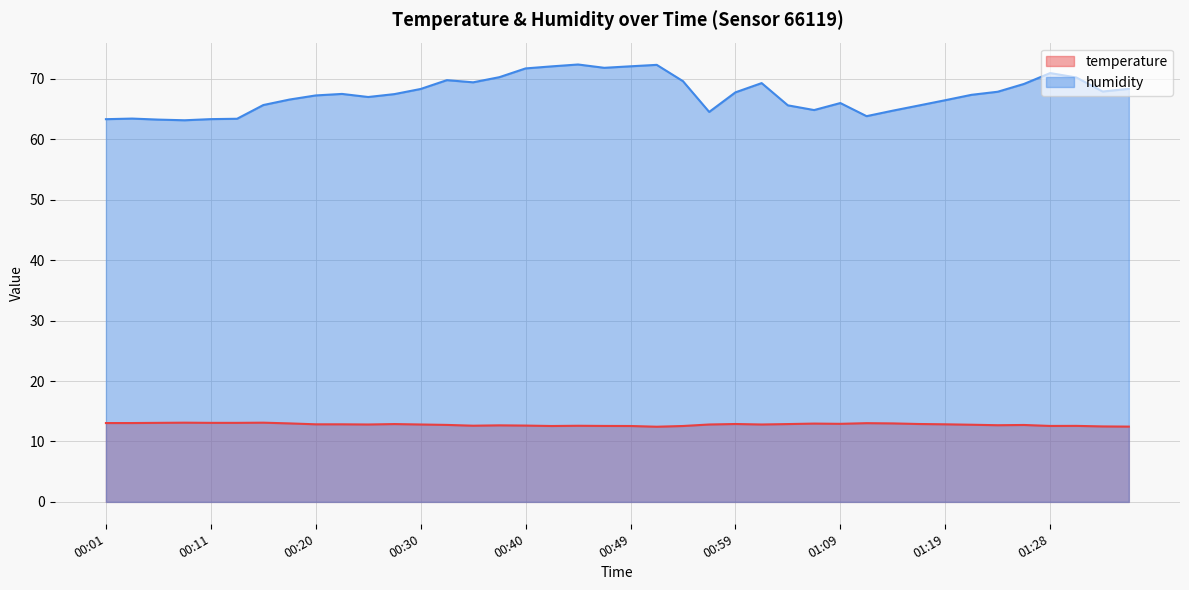

What is the total value across all series at 00:11?

76.4